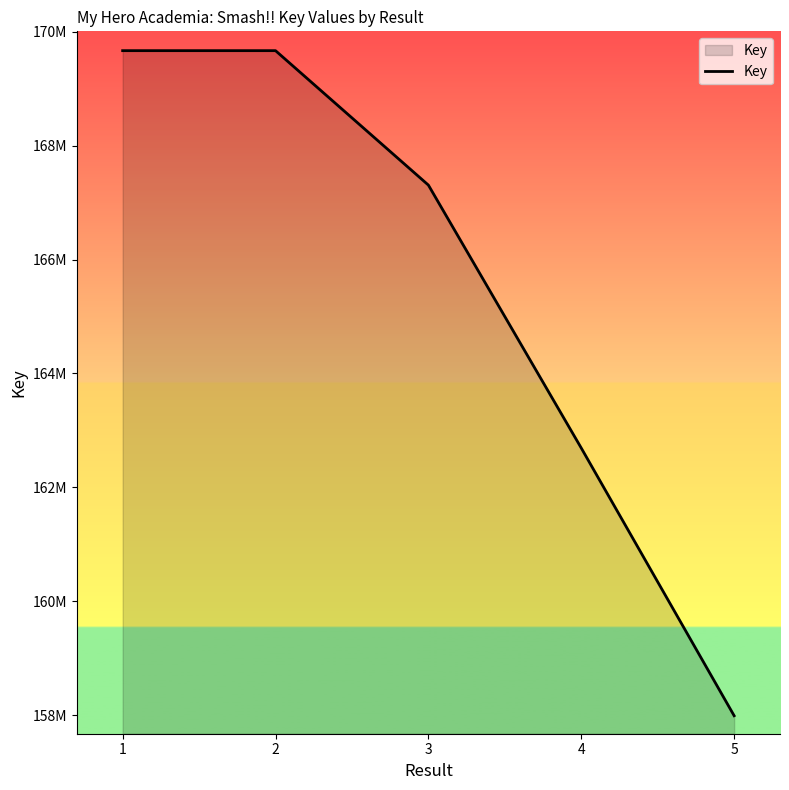

Rank the categories by value from lowest to highest.

5, 4, 3, 2, 1